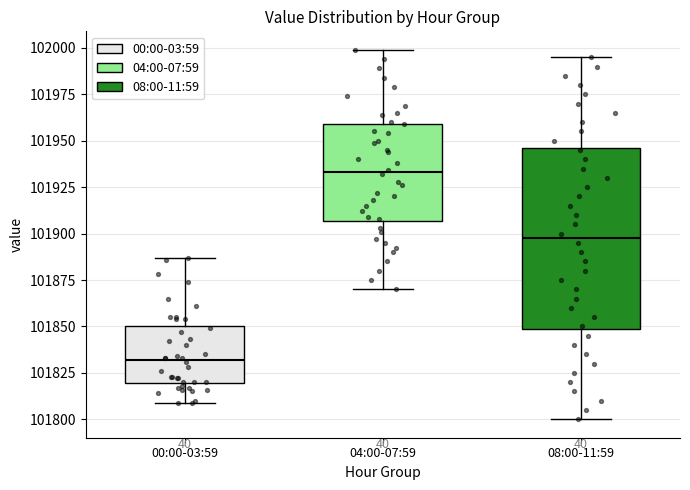

Where does the lower whisker of the box for 00:00-03:59 end on the y-axis? The values are not printed on the chart, so give them approximately, as read against the axis.

101810